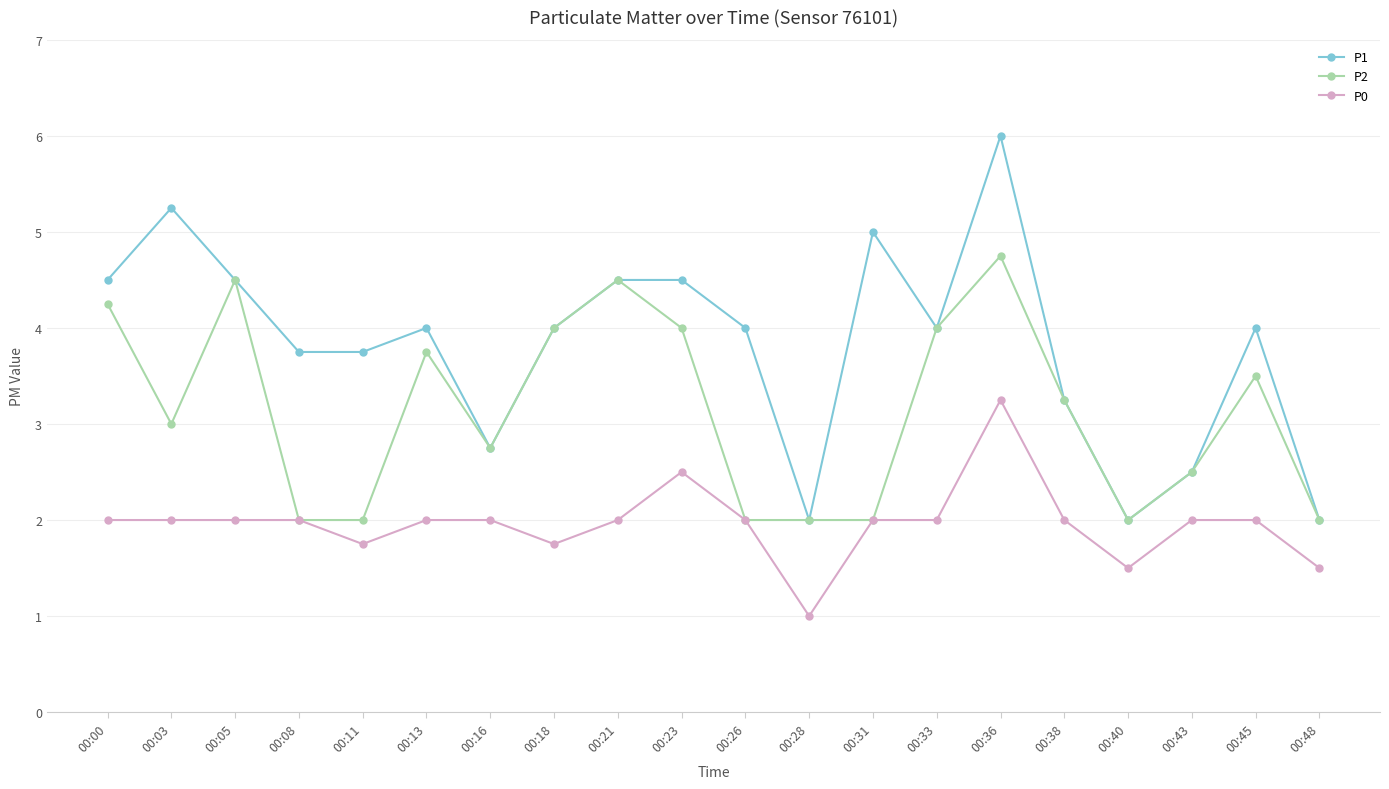

The value of P0 at 00:23 is 1.1. True or false?

False